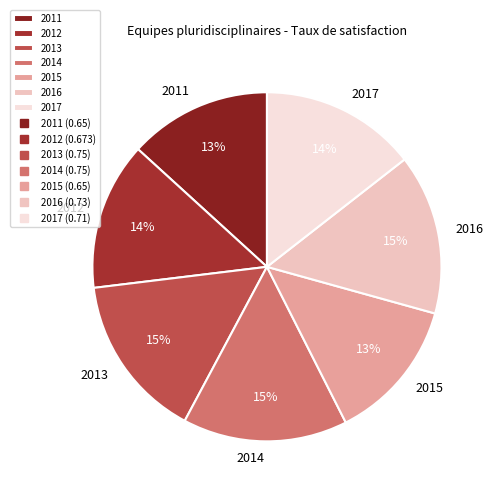

What percentage is the 2012 slice, to the nearest percent?

14%